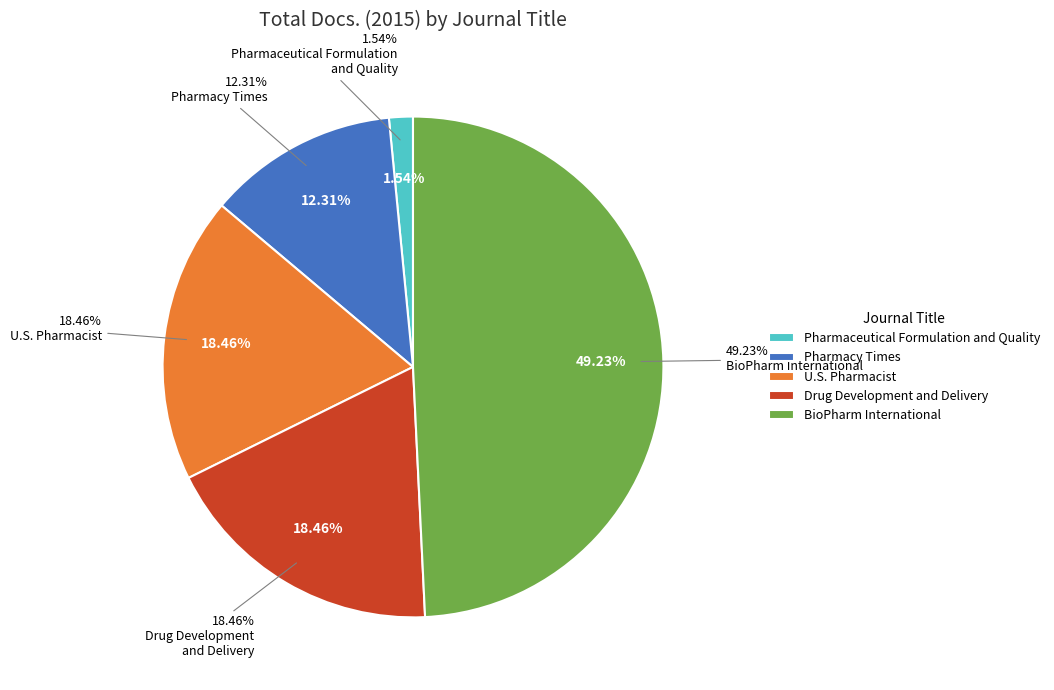

To the nearest percent, what is the difference between the largest and smallest slice percentages?

48%